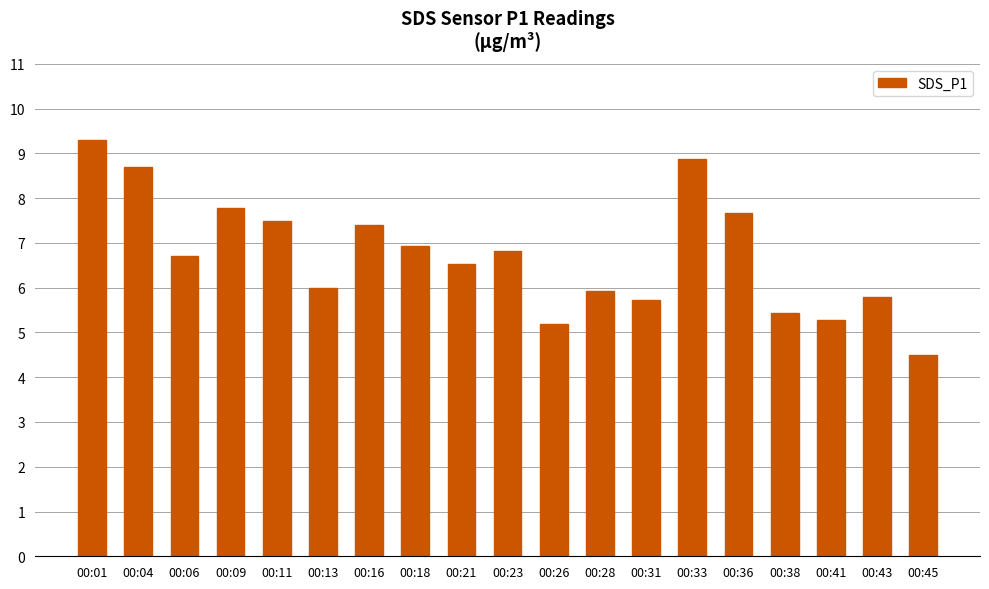

Which has a higher value, 00:45 or 00:18?

00:18